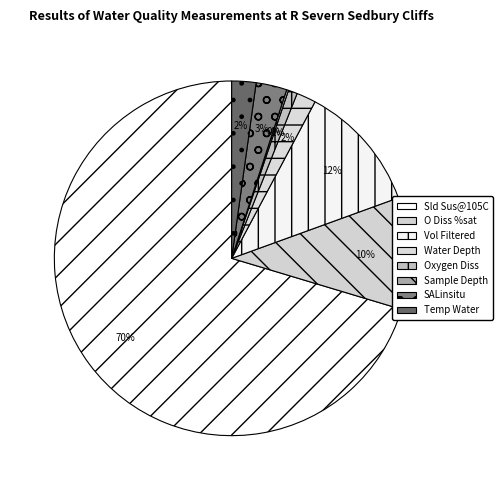

Is there a majority slice in this chart?

Yes